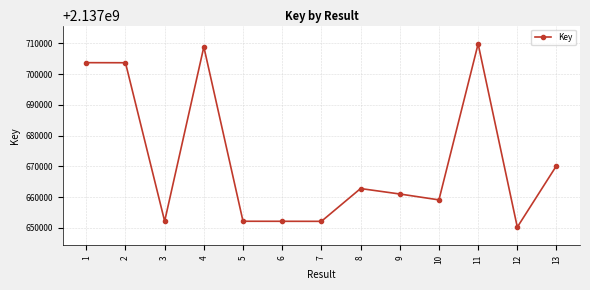

What is the value of the 12th point from the left?

2137650261